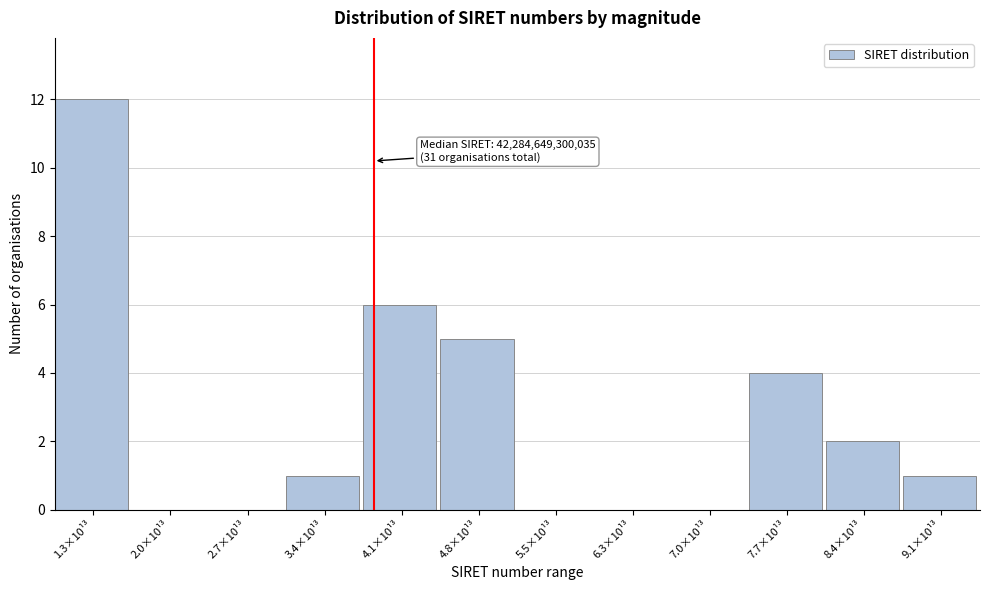

Reading right to left, transcribe all the data shown in this chart.

9.1×10¹³=1	8.4×10¹³=2	7.7×10¹³=4	7.0×10¹³=0	6.3×10¹³=0	5.5×10¹³=0	4.8×10¹³=5	4.1×10¹³=6	3.4×10¹³=1	2.7×10¹³=0	2.0×10¹³=0	1.3×10¹³=12